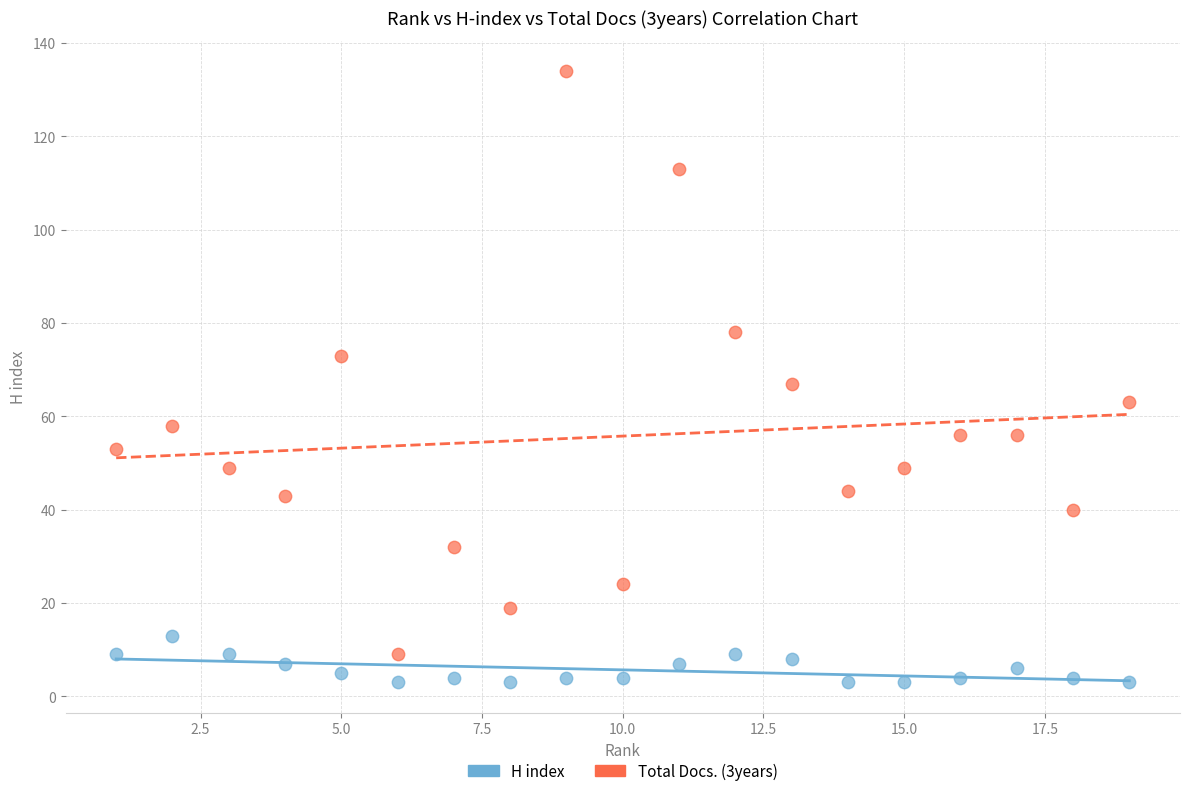

Which series has the largest Y range (max minus min)?

Total Docs. (3years)